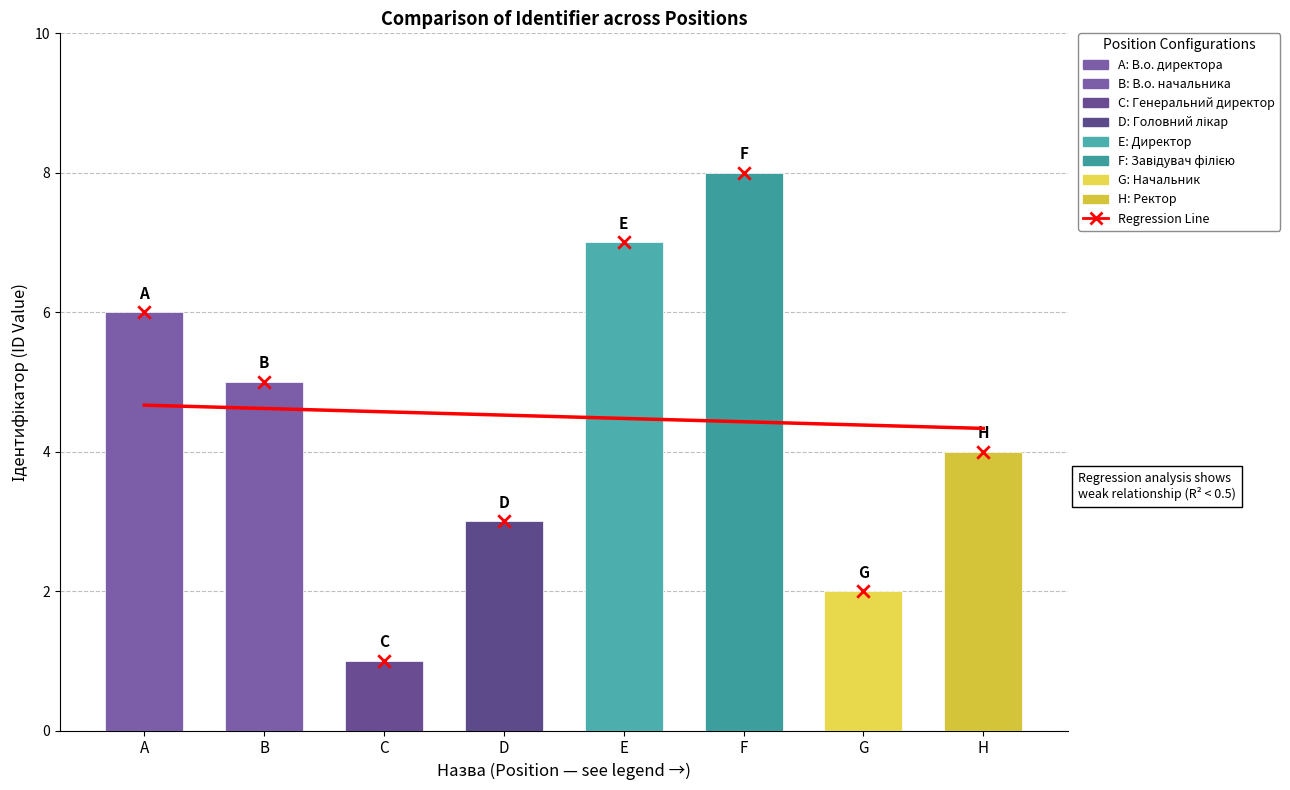

Approximately how many times larger is the value at D compared to E?

0.4